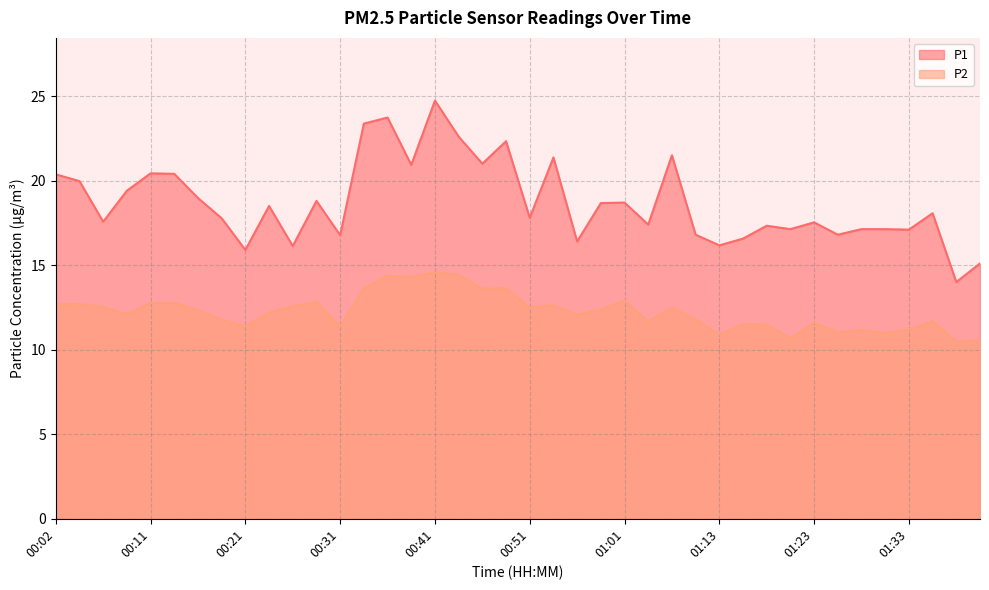

What is the difference between the P1 values at 01:16 and 00:36?

7.2